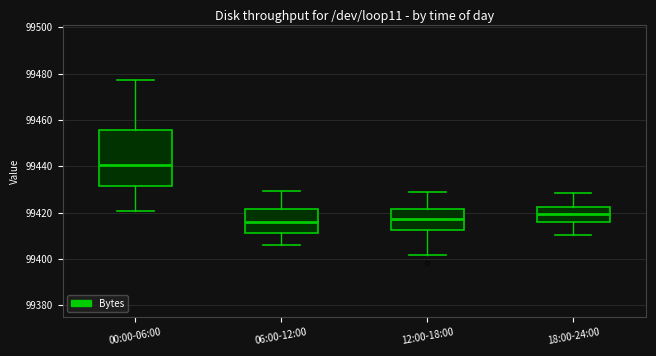

Where does the median line of the box for 00:00-06:00 sit on the y-axis? The values are not printed on the chart, so give them approximately, as read against the axis.

99440